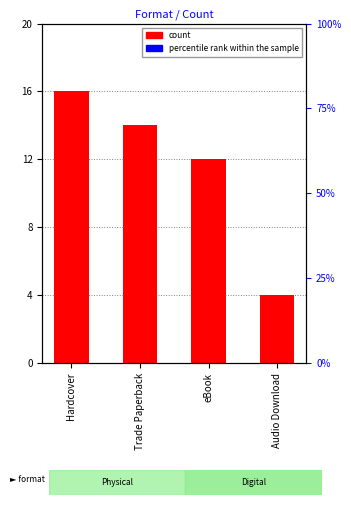

How many bars are there in total?

4